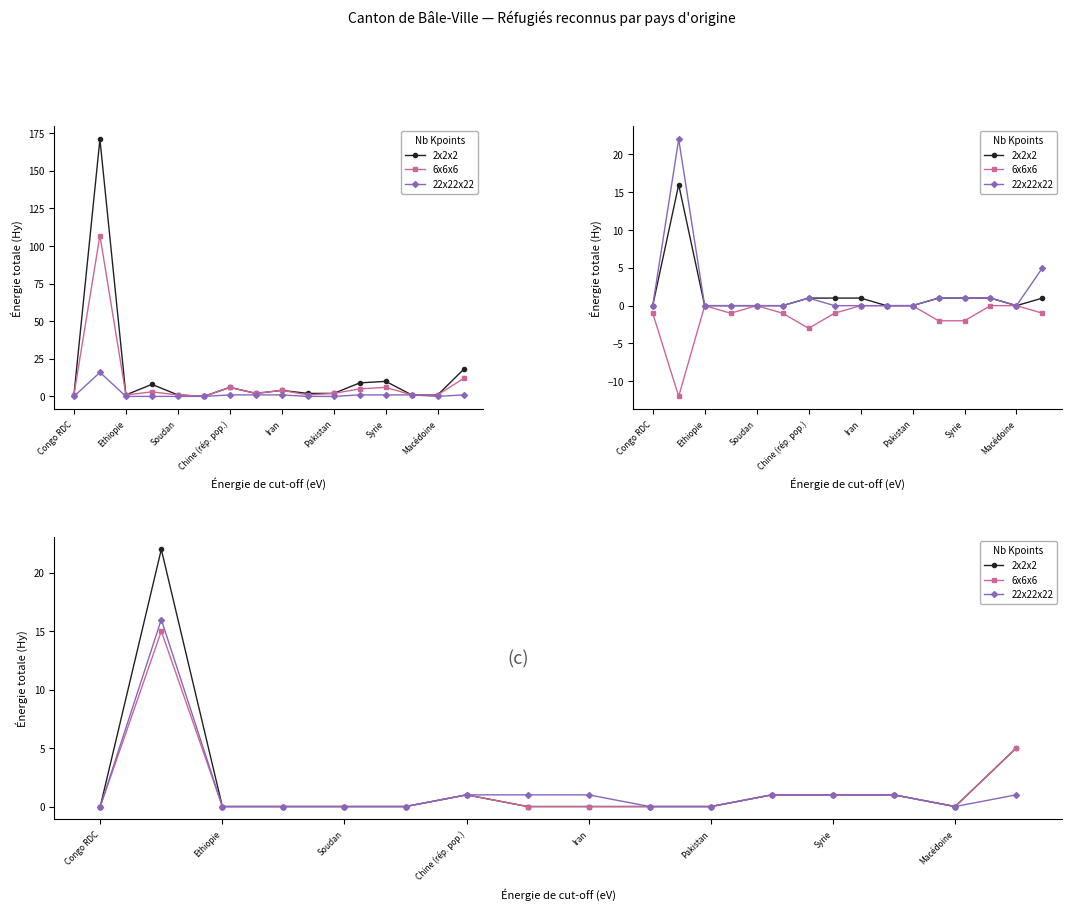

True or false: 22x22x22 has a value of 1 at 13.

False